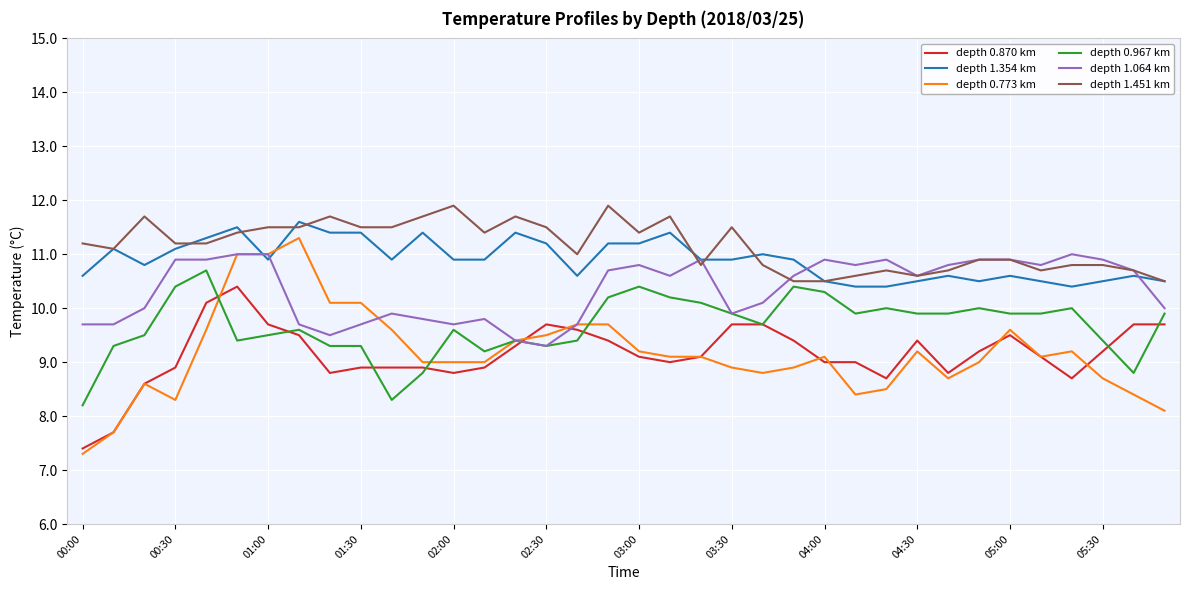

Which series has the largest range (max minus min)?

depth 0.773 km